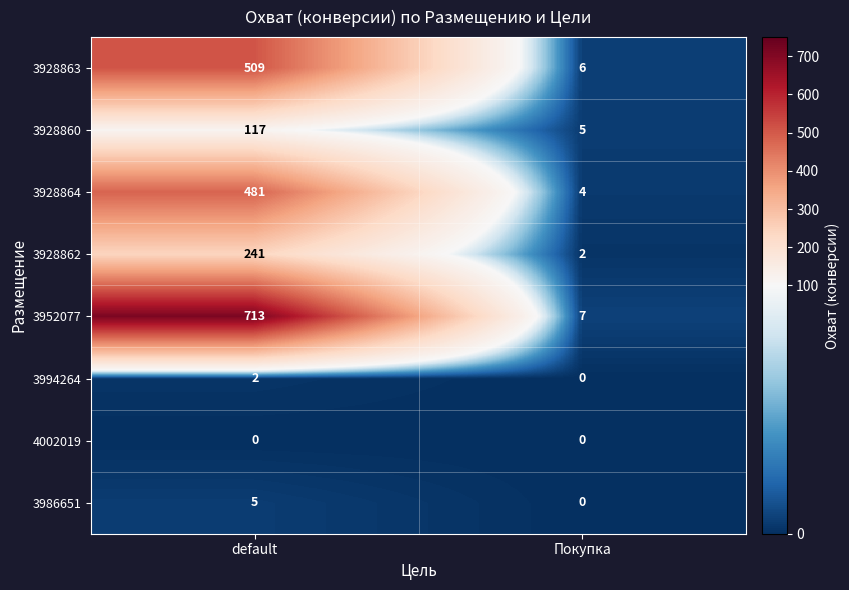

What is the difference between the 3986651 values at default and Покупка?

5